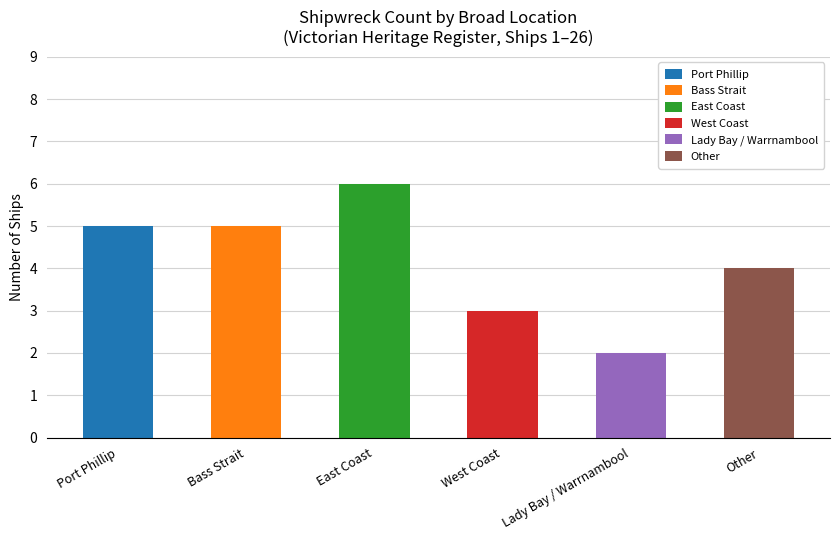

What is the smallest value displayed?

2